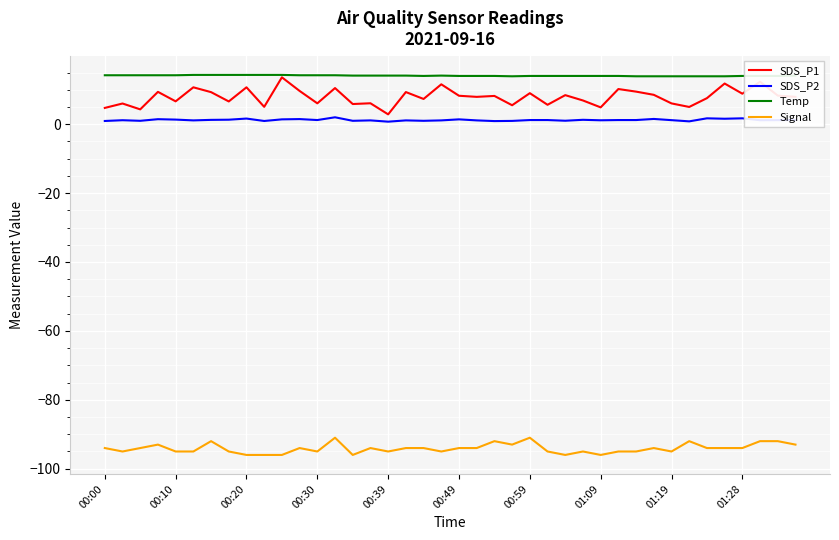

True or false: Signal and SDS_P2 cross at least once.

False